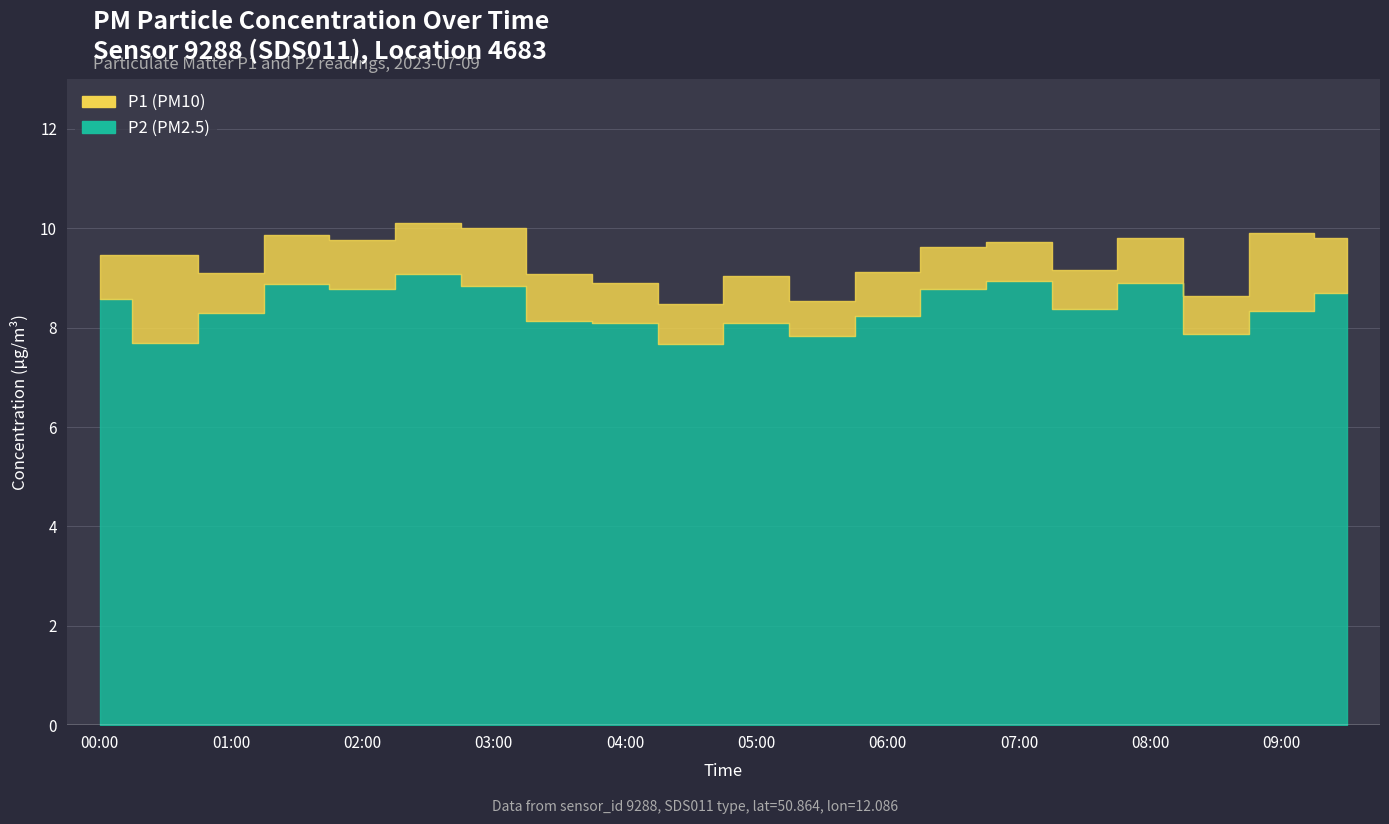

What is the sum of all P1 values?

187.6